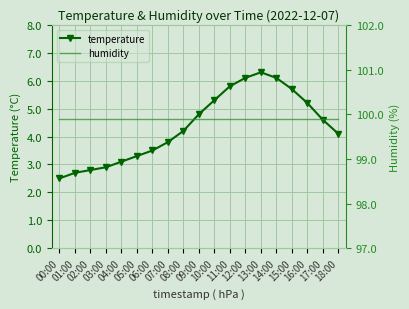

What is the highest value of the temperature series?

6.3